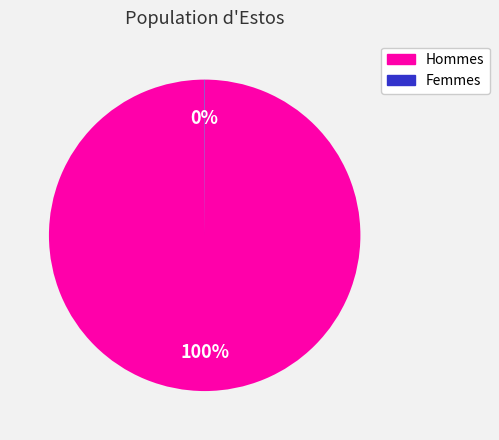

To the nearest percent, what is the difference between the largest and smallest slice percentages?

100%